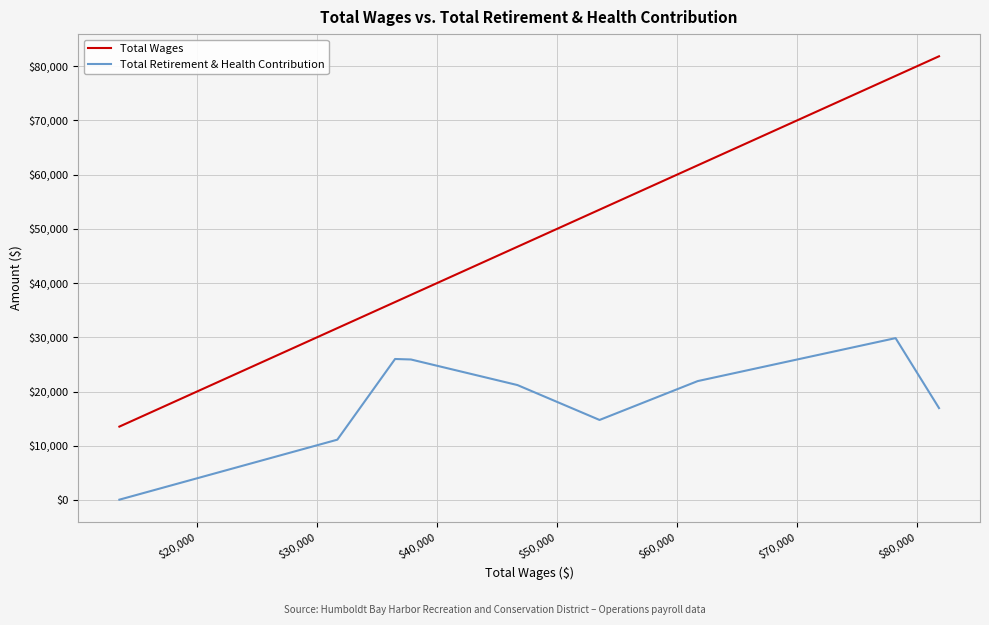

What is the lowest value of the Total Wages series?

13534